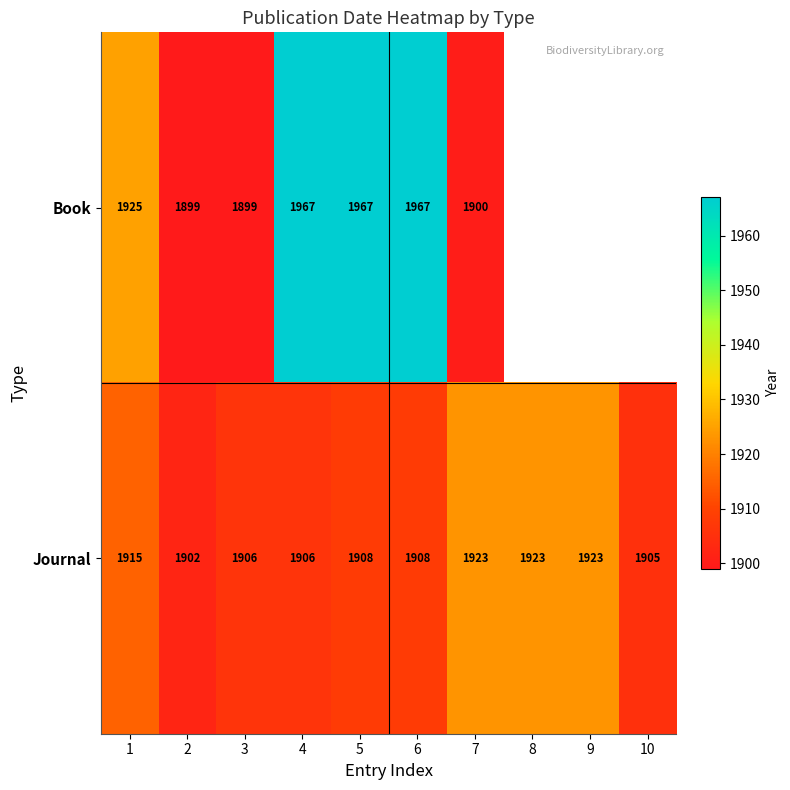

Which category has the lowest value in the Journal series?

2